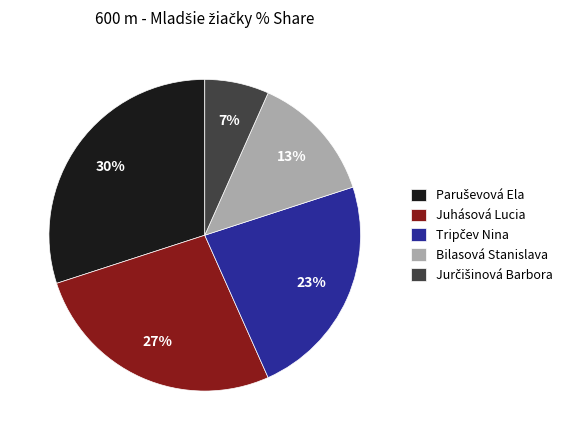

Is it true that Bilasová Stanislava is 8% of the pie?

False